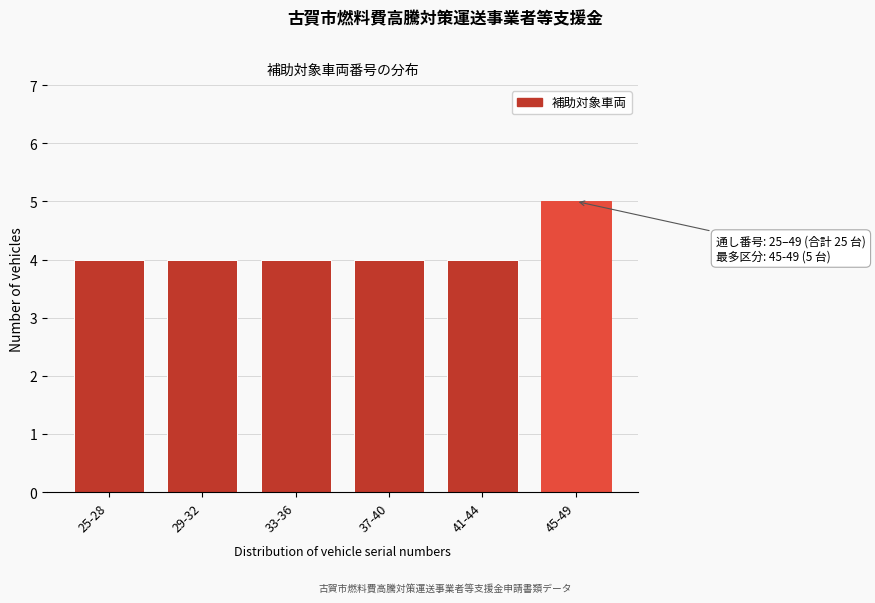

Reading left to right, what are all the values shown in this chart?

25-28=4	29-32=4	33-36=4	37-40=4	41-44=4	45-49=5